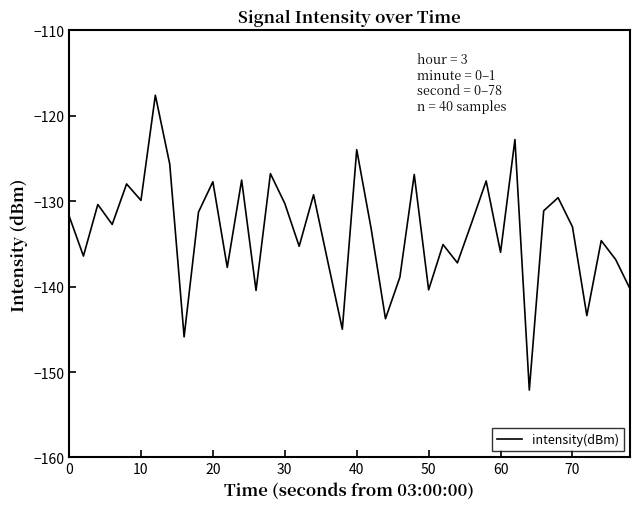

What is the sum of all values?

-5345.6